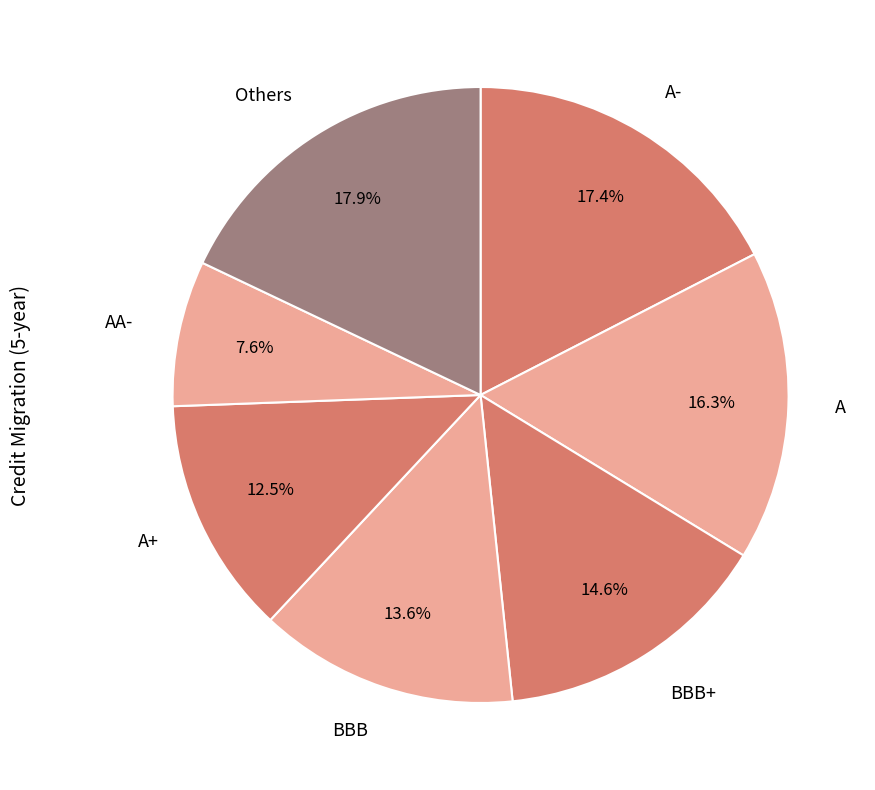

Is there any slice that represents more than half of the pie?

No